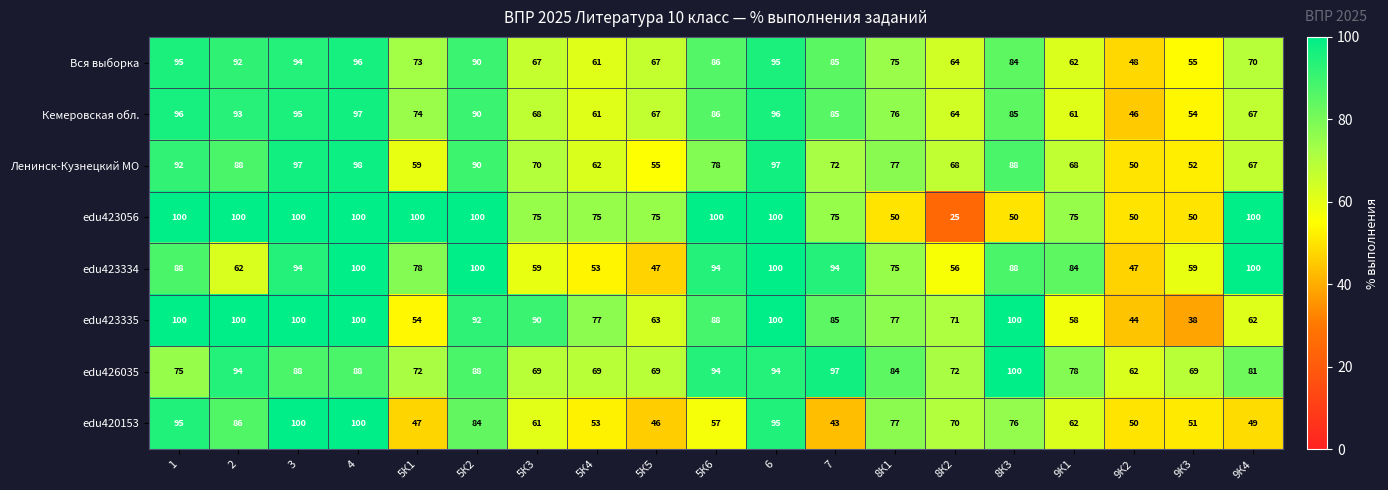

True or false: edu423335 has a value of 13 at 9К3.

False